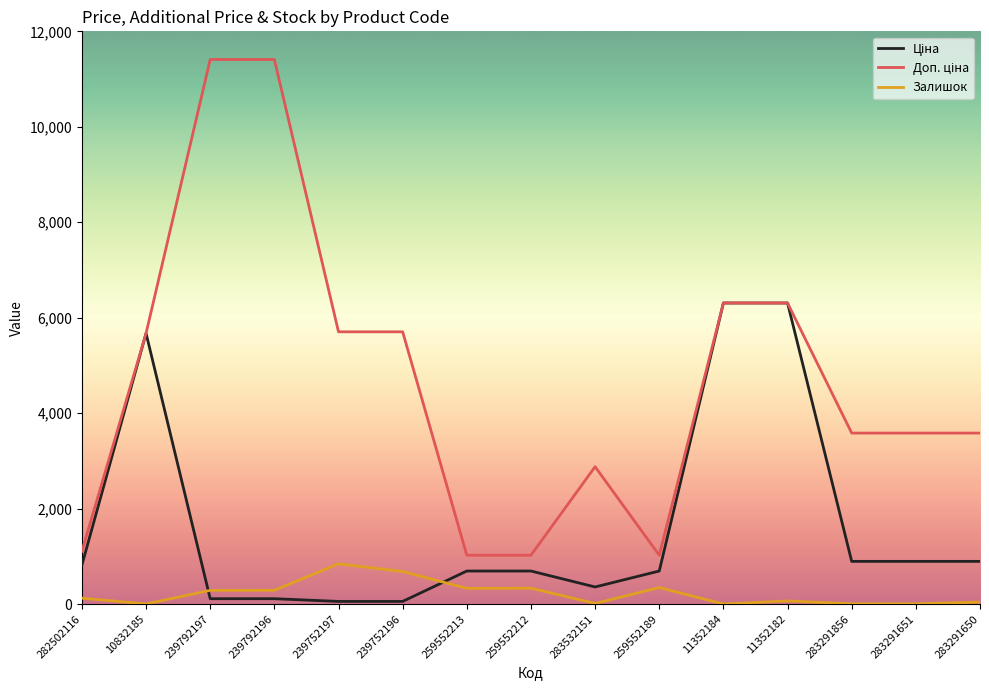

What is the total value across all series at 259552189?

2066.3